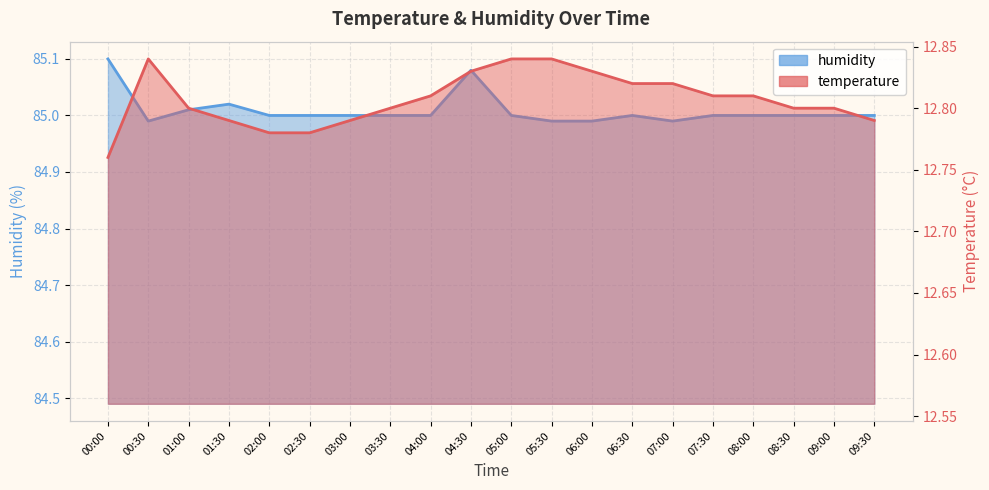

True or false: temperature has more than 2 points higher than both neighbors.

False